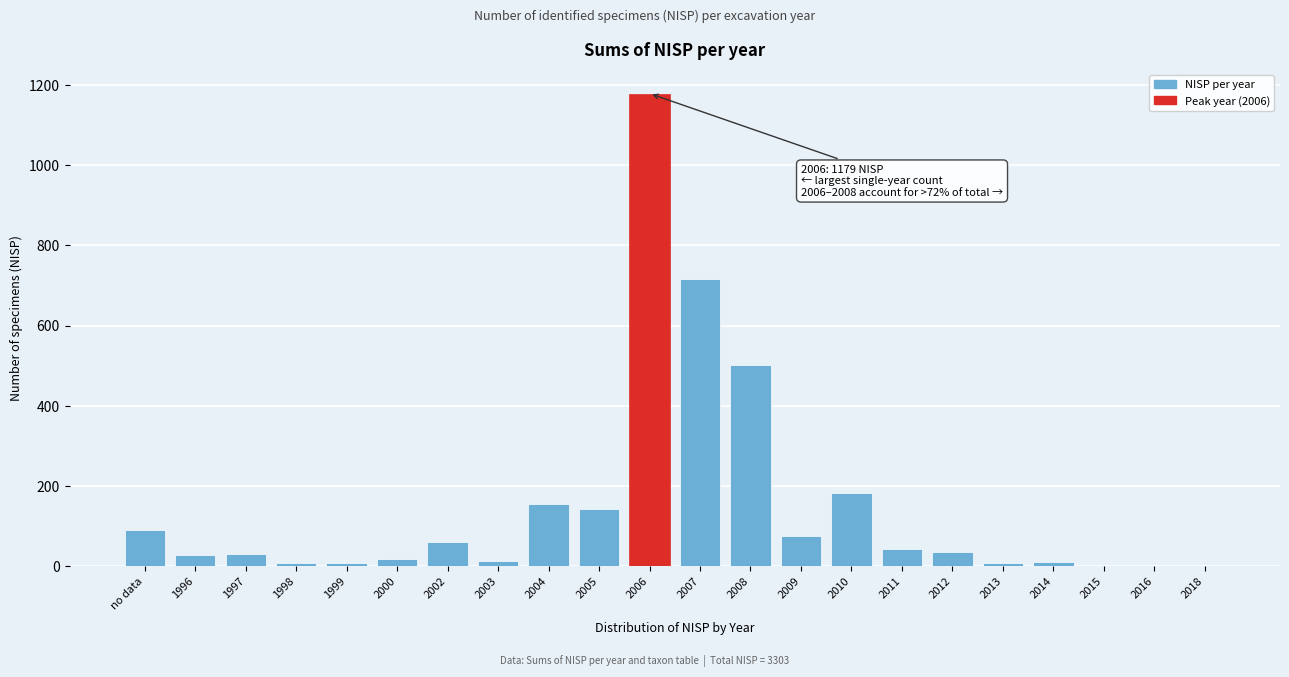

Approximately how many times larger is the value at 2012 compared to 2002?

0.6